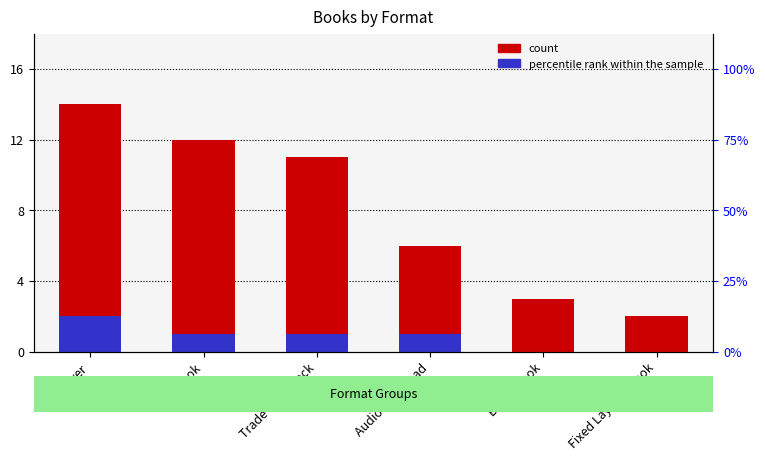

At how many categories does at least one series exceed 1?

6